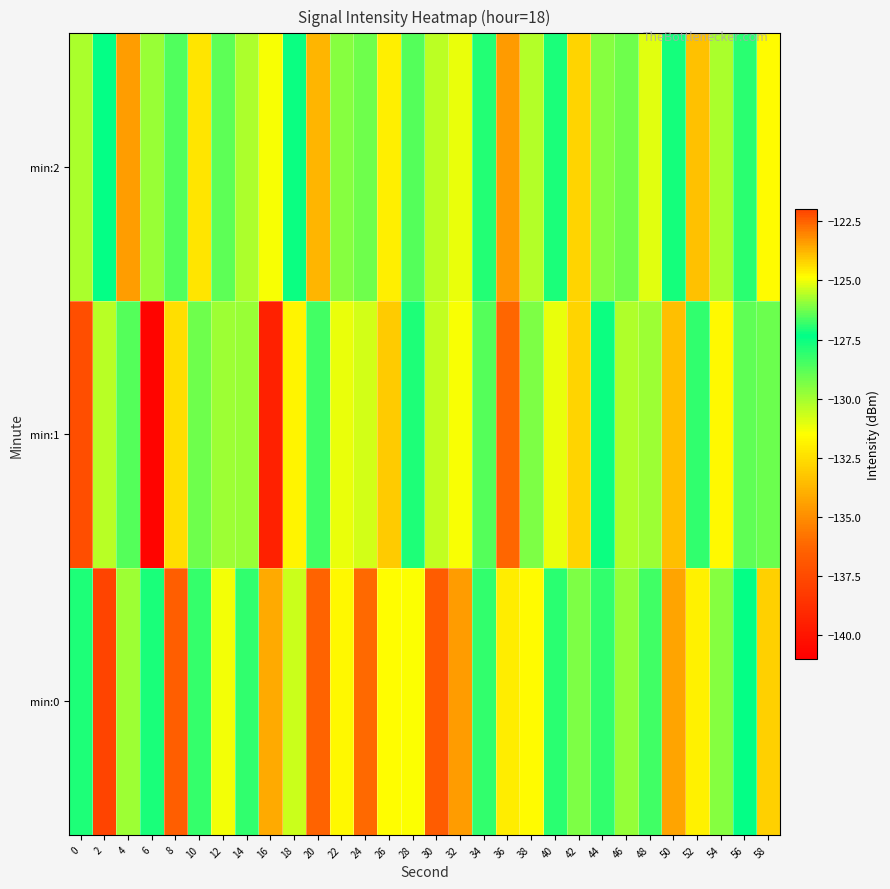

Rank the series by their maximum value, from highest to lowest.

min:0, min:1, min:2